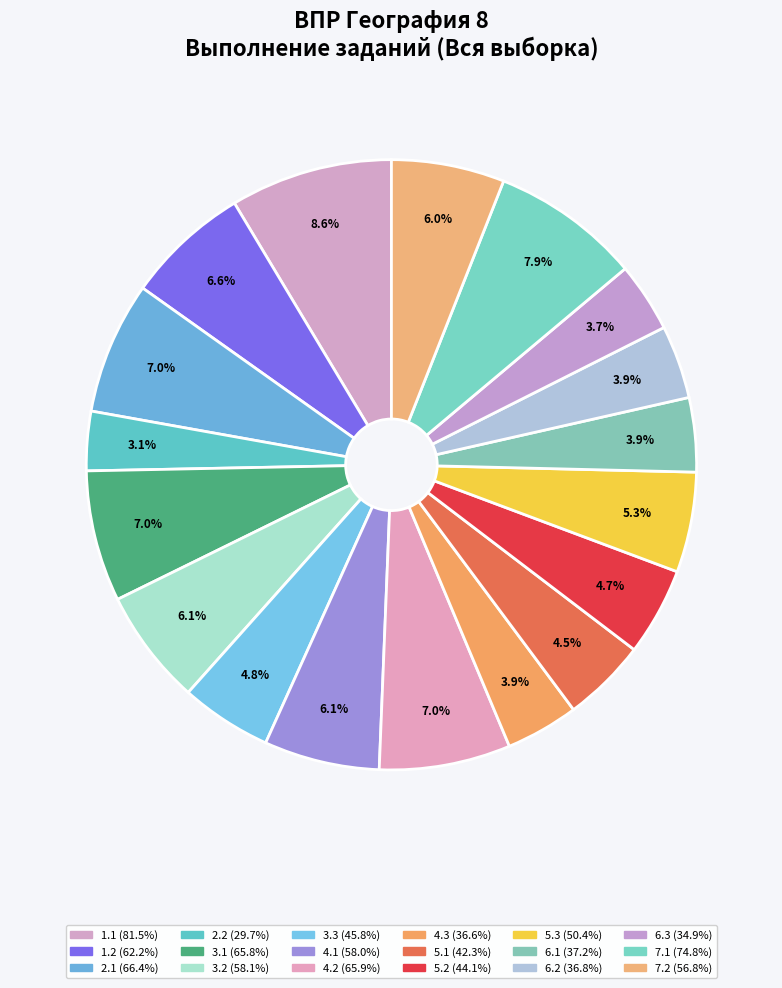

How many segments does this pie chart have?

18